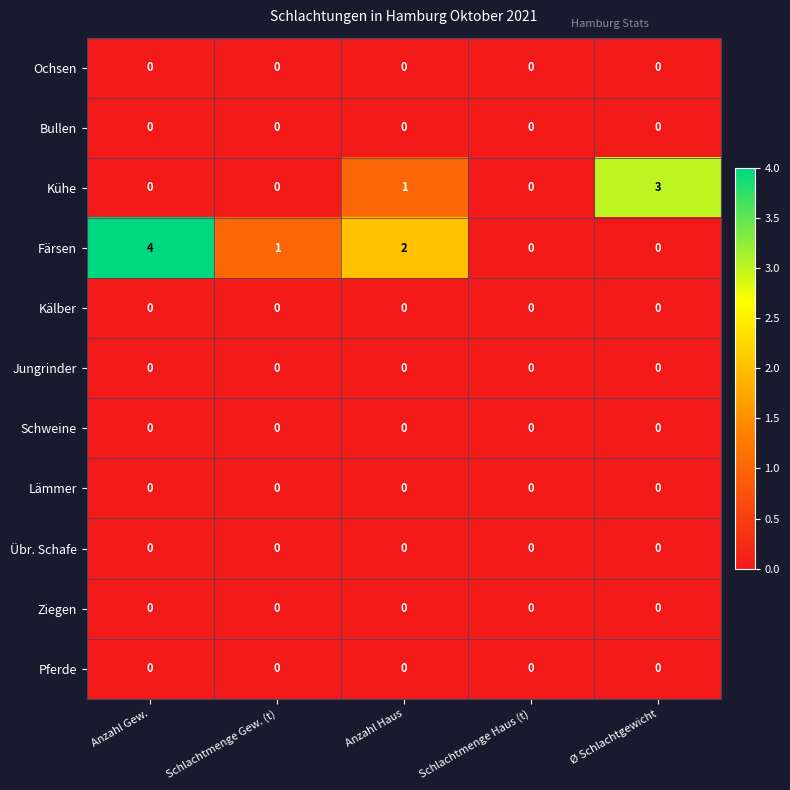

What is the total value across all series at Ø Schlachtgewicht?

3